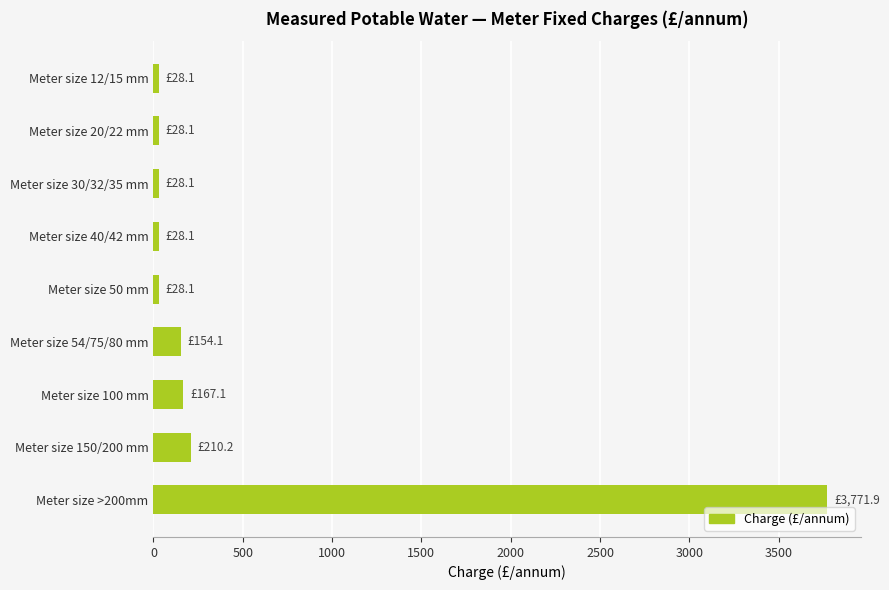

The chart shows a value of 5774.2 at Meter size >200mm. True or false?

False